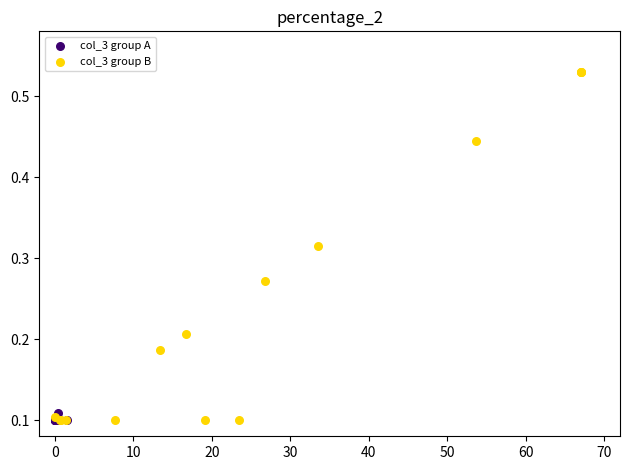

Which series has the widest spread of Y values?

col_3 group B